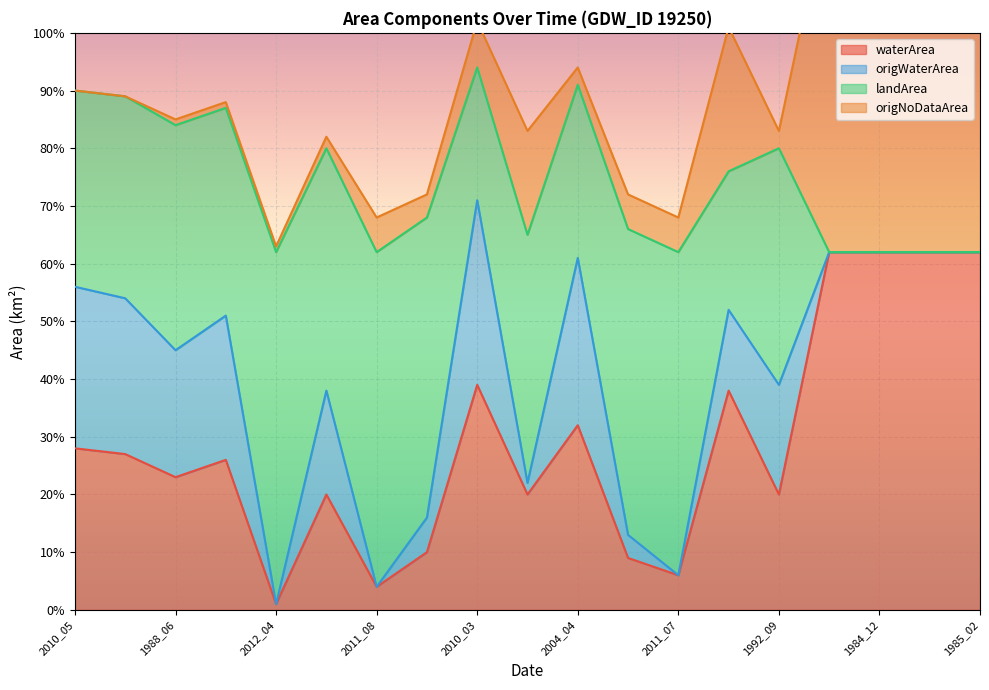

True or false: origWaterArea and waterArea intersect in this chart.

False